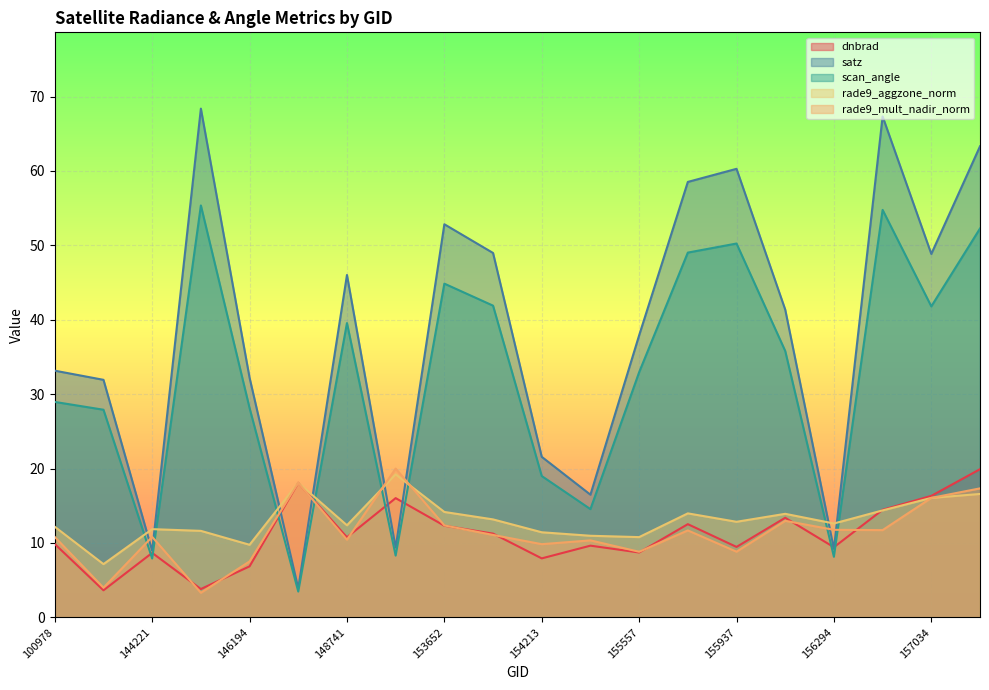

At which category does rade9_aggzone_norm reach its first local valley?

143043